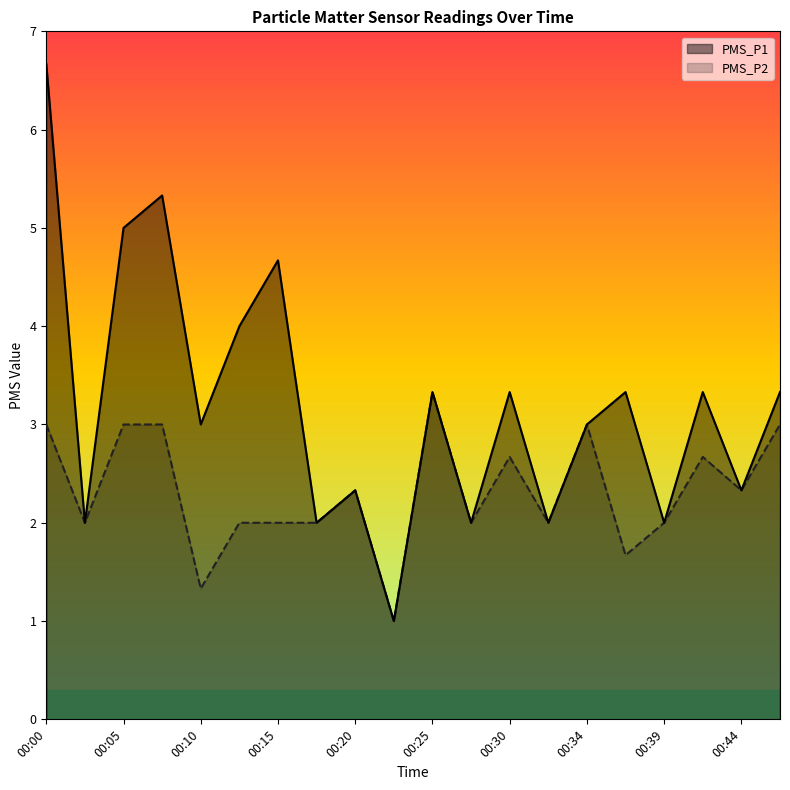

The value of PMS_P2 at 00:20 is 0.7. True or false?

False